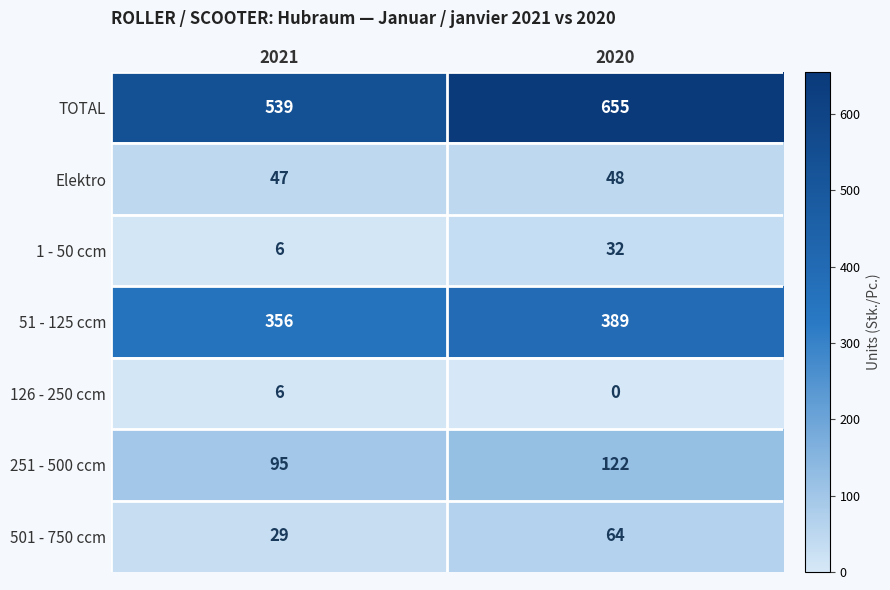

At which category is the sum across all series the highest?

2020